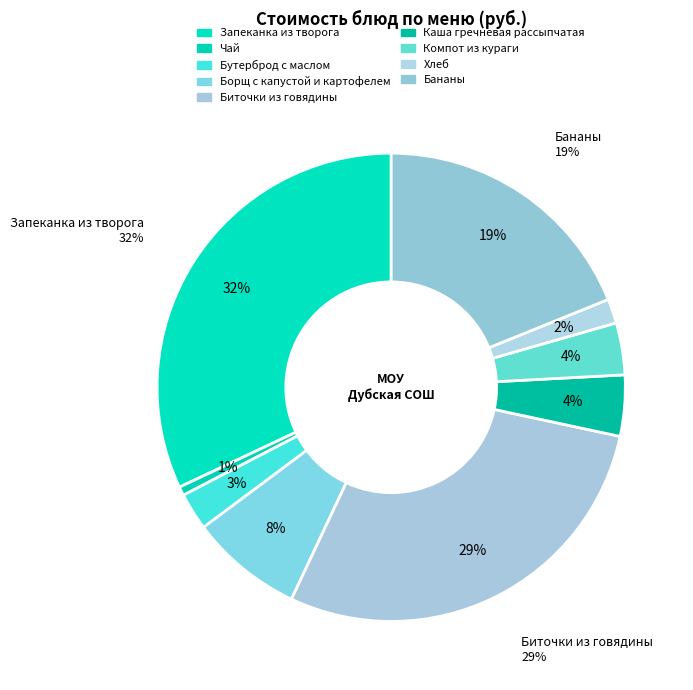

To the nearest percent, what percentage of the pie is Борщ с капустой и картофелем?

8%